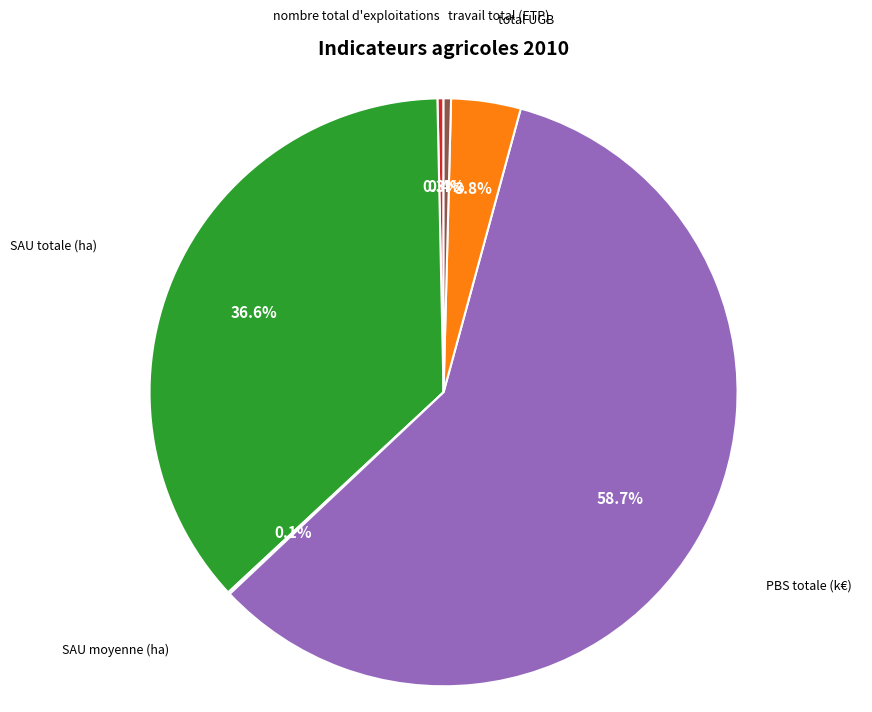

To the nearest percent, what is the average slice percentage?

17%